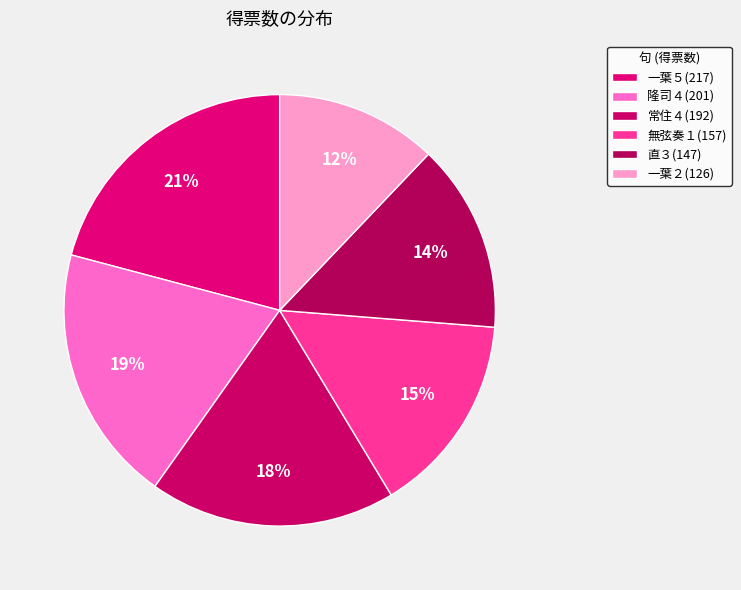

Count the number of slices in the pie.

6